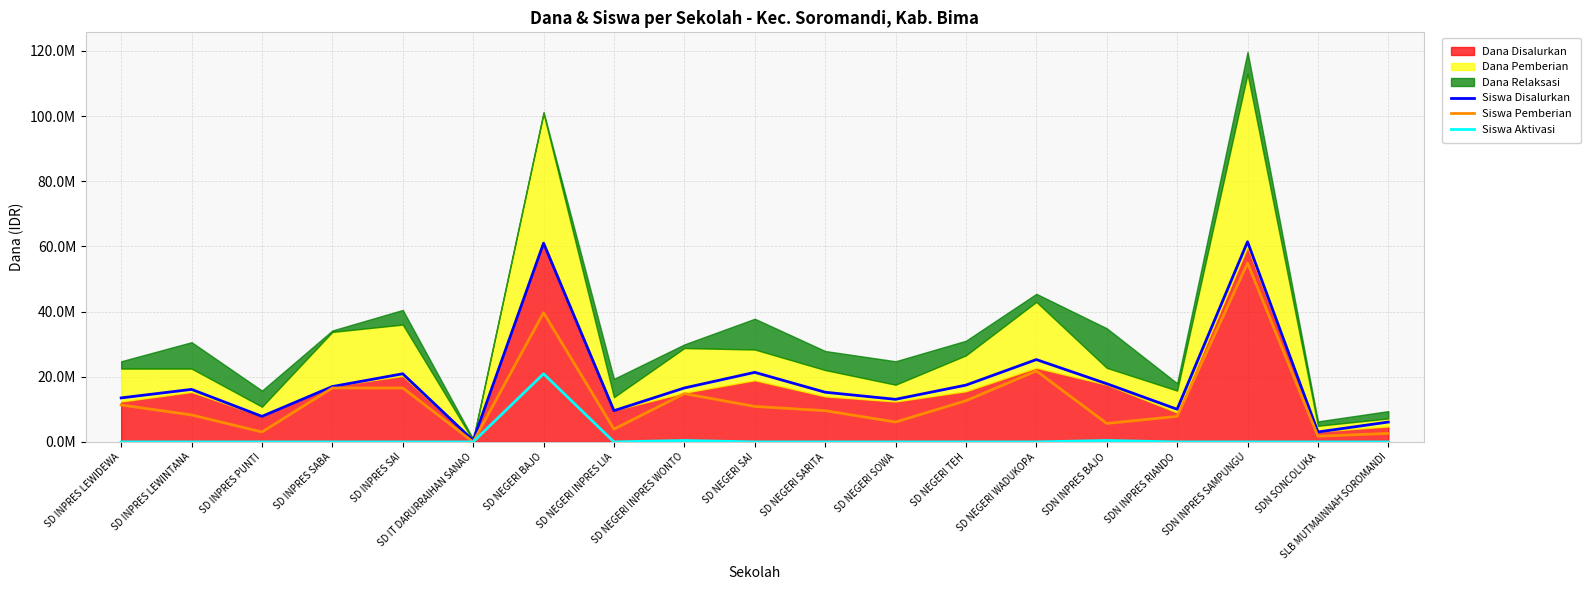

The value of Siswa Pemberian at SD NEGERI BAJO is 39643085.1. True or false?

True